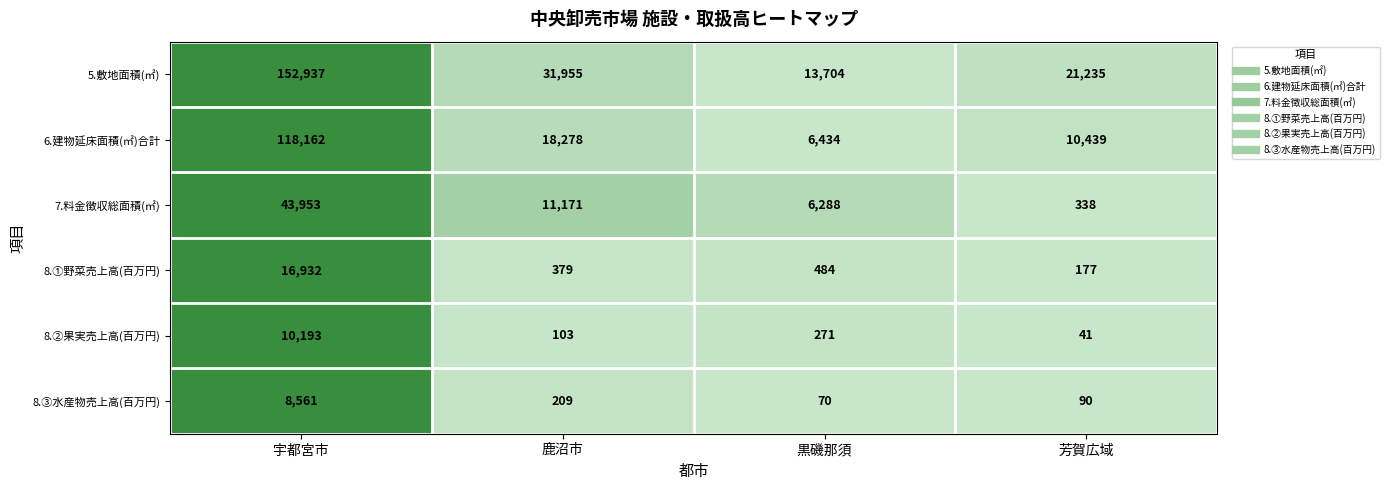

The value of 8.③水産物売上高(百万円) at 黒磯那須 is 70. True or false?

True